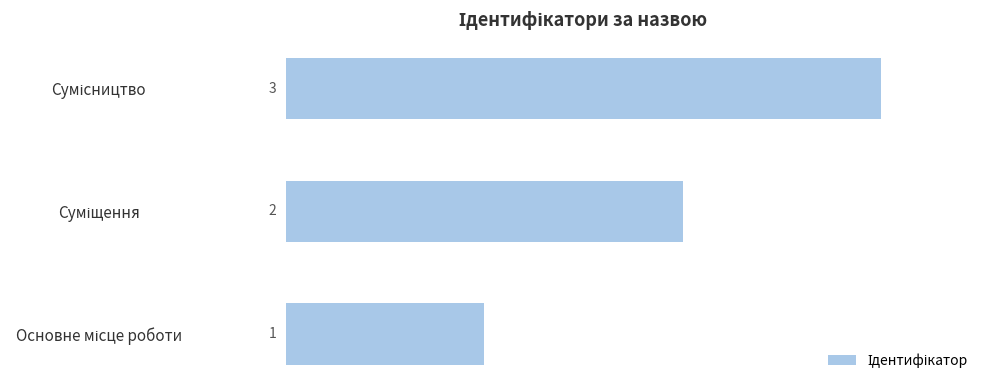

Count the values in the range 1 to 3.

3